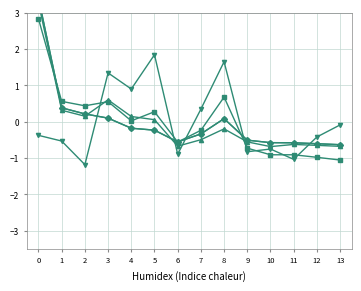

True or false: cnts has a value of -0.3 at 9.

False